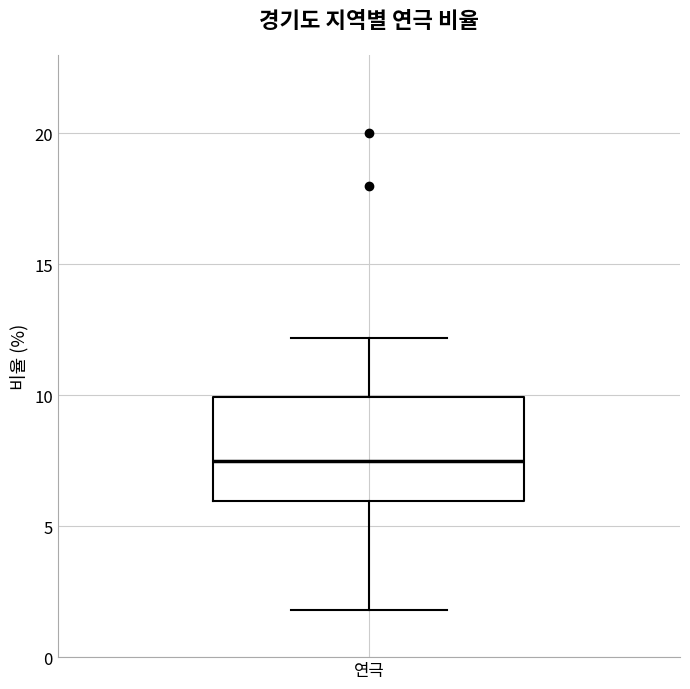

Where does the lower whisker of the box for 연극 end on the y-axis? The values are not printed on the chart, so give them approximately, as read against the axis.

2.0